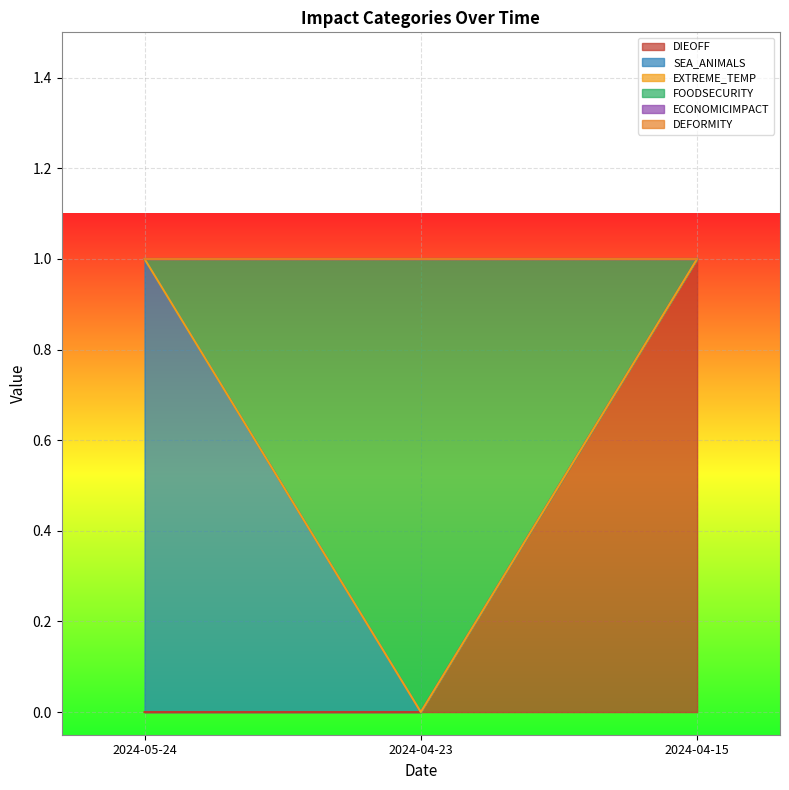

What is the label of the 3rd point from the right?

2024-05-24